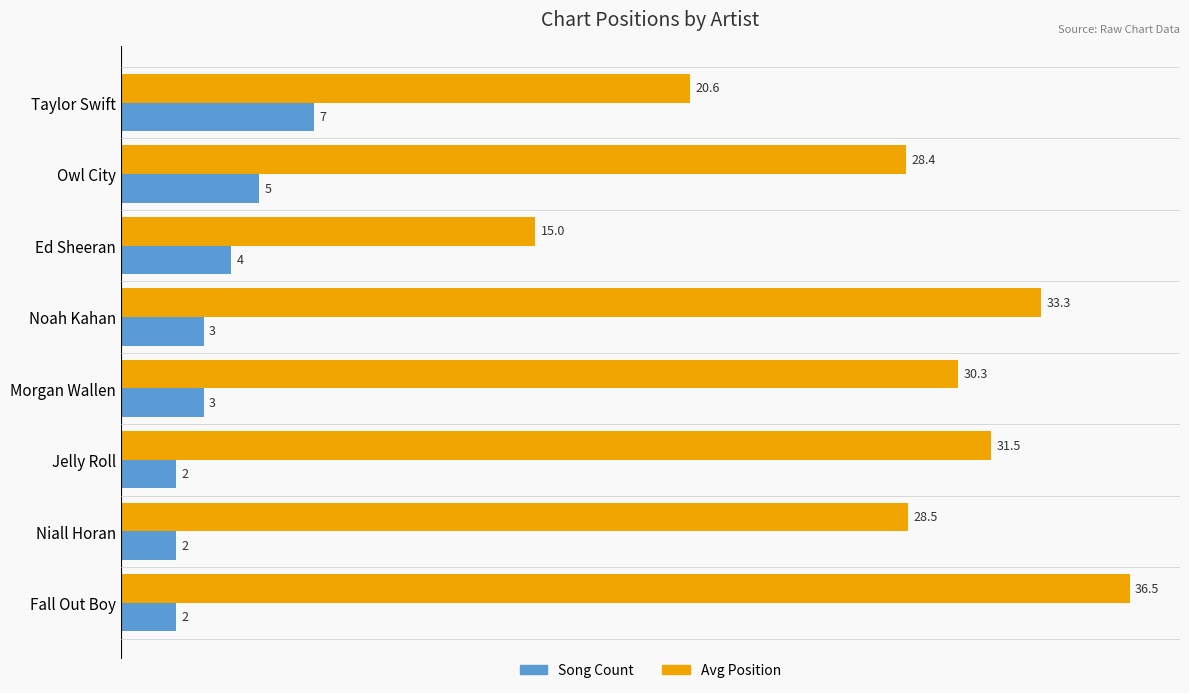

What is the difference between the second highest and second lowest values in the Song Count series?

3.0